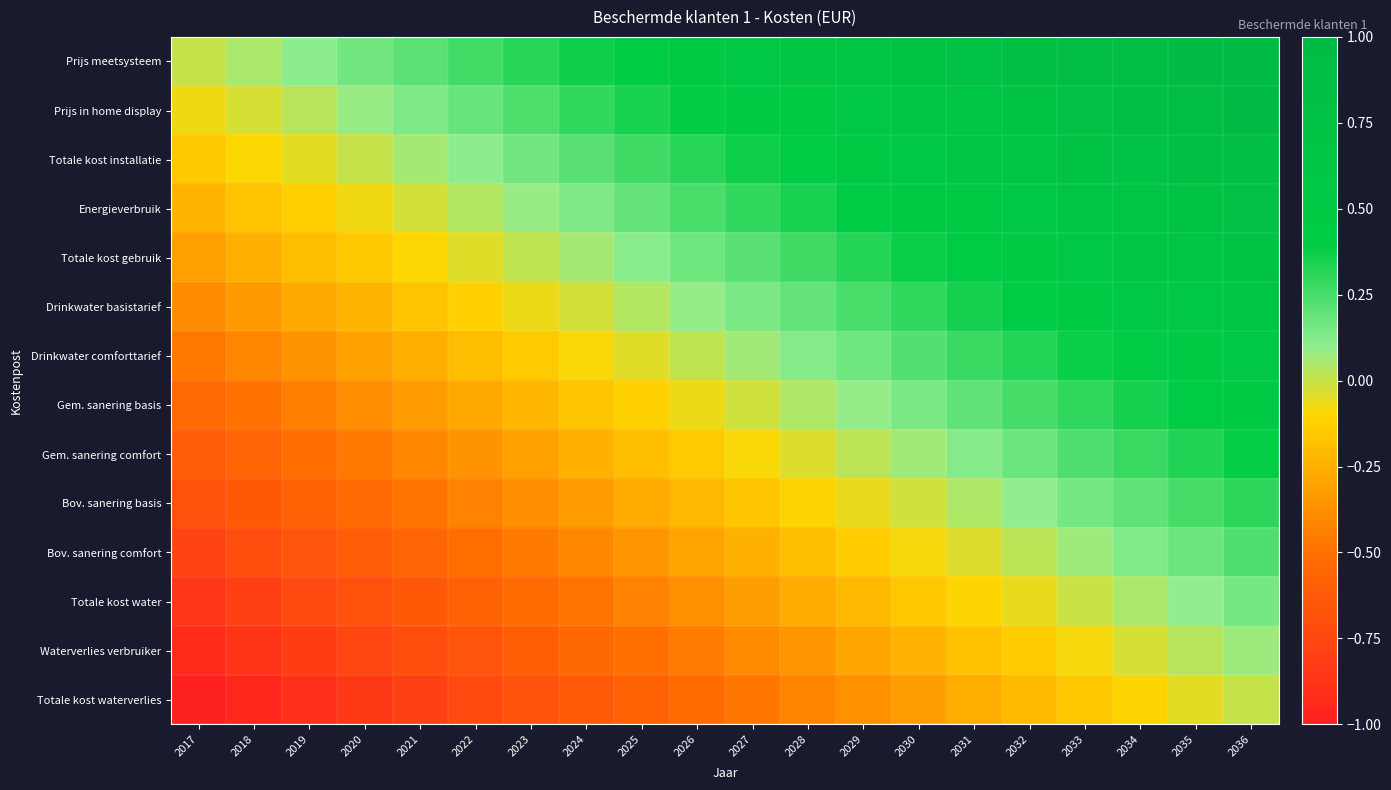

Reading left to right, transcribe all the data shown in this chart.

Prijs meetsysteem: 2017=0.0	2018=0.1	2019=0.1	2020=0.2	2021=0.2	2022=0.3	2023=0.3	2024=0.4	2025=0.4	2026=0.5	2027=0.5	2028=0.6	2029=0.6	2030=0.7	2031=0.7	2032=0.8	2033=0.8	2034=0.9	2035=0.9	2036=1.0
Prijs in home display: 2017=-0.1	2018=-0.0	2019=0.0	2020=0.1	2021=0.1	2022=0.2	2023=0.2	2024=0.3	2025=0.3	2026=0.4	2027=0.4	2028=0.5	2029=0.6	2030=0.6	2031=0.7	2032=0.7	2033=0.8	2034=0.8	2035=0.9	2036=0.9
Totale kost installatie: 2017=-0.2	2018=-0.1	2019=-0.0	2020=0.0	2021=0.1	2022=0.1	2023=0.2	2024=0.2	2025=0.3	2026=0.3	2027=0.4	2028=0.4	2029=0.5	2030=0.5	2031=0.6	2032=0.6	2033=0.7	2034=0.7	2035=0.8	2036=0.8
Energieverbruik: 2017=-0.2	2018=-0.2	2019=-0.1	2020=-0.1	2021=-0.0	2022=0.0	2023=0.1	2024=0.1	2025=0.2	2026=0.2	2027=0.3	2028=0.3	2029=0.4	2030=0.5	2031=0.5	2032=0.6	2033=0.6	2034=0.7	2035=0.7	2036=0.8
Totale kost gebruik: 2017=-0.3	2018=-0.3	2019=-0.2	2020=-0.1	2021=-0.1	2022=-0.0	2023=0.0	2024=0.1	2025=0.1	2026=0.2	2027=0.2	2028=0.3	2029=0.3	2030=0.4	2031=0.4	2032=0.5	2033=0.5	2034=0.6	2035=0.6	2036=0.7
Drinkwater basistarief: 2017=-0.4	2018=-0.3	2019=-0.3	2020=-0.2	2021=-0.2	2022=-0.1	2023=-0.1	2024=-0.0	2025=0.0	2026=0.1	2027=0.1	2028=0.2	2029=0.2	2030=0.3	2031=0.4	2032=0.4	2033=0.5	2034=0.5	2035=0.6	2036=0.6
Drinkwater comforttarief: 2017=-0.5	2018=-0.4	2019=-0.4	2020=-0.3	2021=-0.3	2022=-0.2	2023=-0.1	2024=-0.1	2025=-0.0	2026=0.0	2027=0.1	2028=0.1	2029=0.2	2030=0.2	2031=0.3	2032=0.3	2033=0.4	2034=0.4	2035=0.5	2036=0.5
Gem. sanering basis: 2017=-0.5	2018=-0.5	2019=-0.4	2020=-0.4	2021=-0.3	2022=-0.3	2023=-0.2	2024=-0.2	2025=-0.1	2026=-0.1	2027=-0.0	2028=0.0	2029=0.1	2030=0.1	2031=0.2	2032=0.3	2033=0.3	2034=0.4	2035=0.4	2036=0.5
Gem. sanering comfort: 2017=-0.6	2018=-0.6	2019=-0.5	2020=-0.5	2021=-0.4	2022=-0.4	2023=-0.3	2024=-0.2	2025=-0.2	2026=-0.1	2027=-0.1	2028=-0.0	2029=0.0	2030=0.1	2031=0.1	2032=0.2	2033=0.2	2034=0.3	2035=0.3	2036=0.4
Bov. sanering basis: 2017=-0.7	2018=-0.6	2019=-0.6	2020=-0.5	2021=-0.5	2022=-0.4	2023=-0.4	2024=-0.3	2025=-0.3	2026=-0.2	2027=-0.2	2028=-0.1	2029=-0.1	2030=-0.0	2031=0.0	2032=0.1	2033=0.1	2034=0.2	2035=0.3	2036=0.3
Bov. sanering comfort: 2017=-0.8	2018=-0.7	2019=-0.7	2020=-0.6	2021=-0.6	2022=-0.5	2023=-0.5	2024=-0.4	2025=-0.3	2026=-0.3	2027=-0.2	2028=-0.2	2029=-0.1	2030=-0.1	2031=-0.0	2032=0.0	2033=0.1	2034=0.1	2035=0.2	2036=0.2
Totale kost water: 2017=-0.8	2018=-0.8	2019=-0.7	2020=-0.7	2021=-0.6	2022=-0.6	2023=-0.5	2024=-0.5	2025=-0.4	2026=-0.4	2027=-0.3	2028=-0.3	2029=-0.2	2030=-0.2	2031=-0.1	2032=-0.1	2033=-0.0	2034=0.0	2035=0.1	2036=0.2
Waterverlies verbruiker: 2017=-0.9	2018=-0.9	2019=-0.8	2020=-0.8	2021=-0.7	2022=-0.7	2023=-0.6	2024=-0.6	2025=-0.5	2026=-0.4	2027=-0.4	2028=-0.3	2029=-0.3	2030=-0.2	2031=-0.2	2032=-0.1	2033=-0.1	2034=-0.0	2035=0.0	2036=0.1
Totale kost waterverlies: 2017=-1.0	2018=-0.9	2019=-0.9	2020=-0.8	2021=-0.8	2022=-0.7	2023=-0.7	2024=-0.6	2025=-0.6	2026=-0.5	2027=-0.5	2028=-0.4	2029=-0.4	2030=-0.3	2031=-0.3	2032=-0.2	2033=-0.2	2034=-0.1	2035=-0.1	2036=0.0